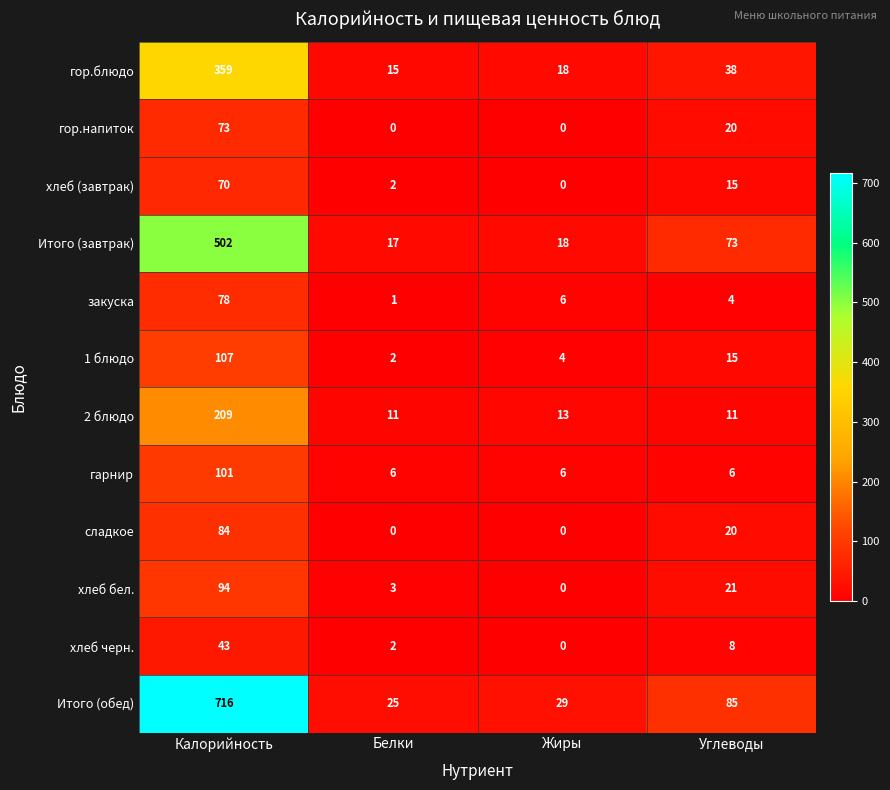

What is the average value of the 1 блюдо series?

32